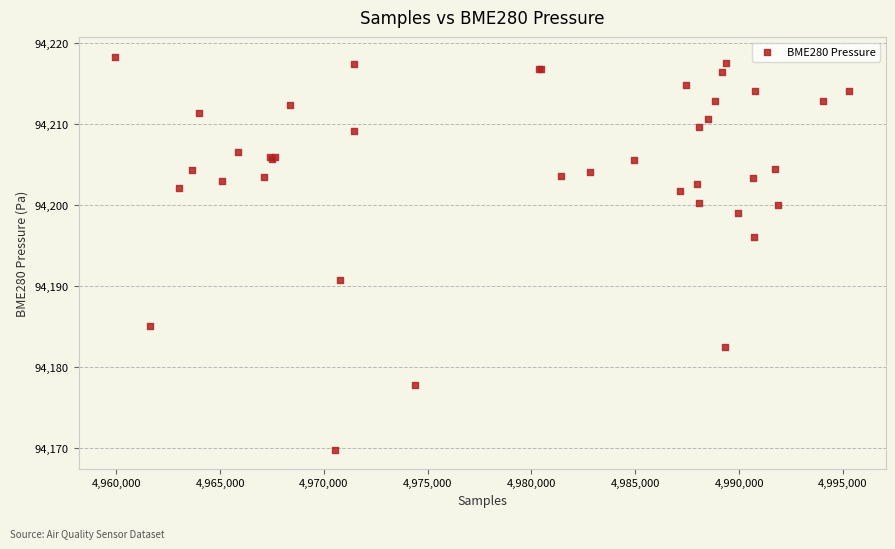

What Y value in the scatter plot is closest to 94194?

94196.1